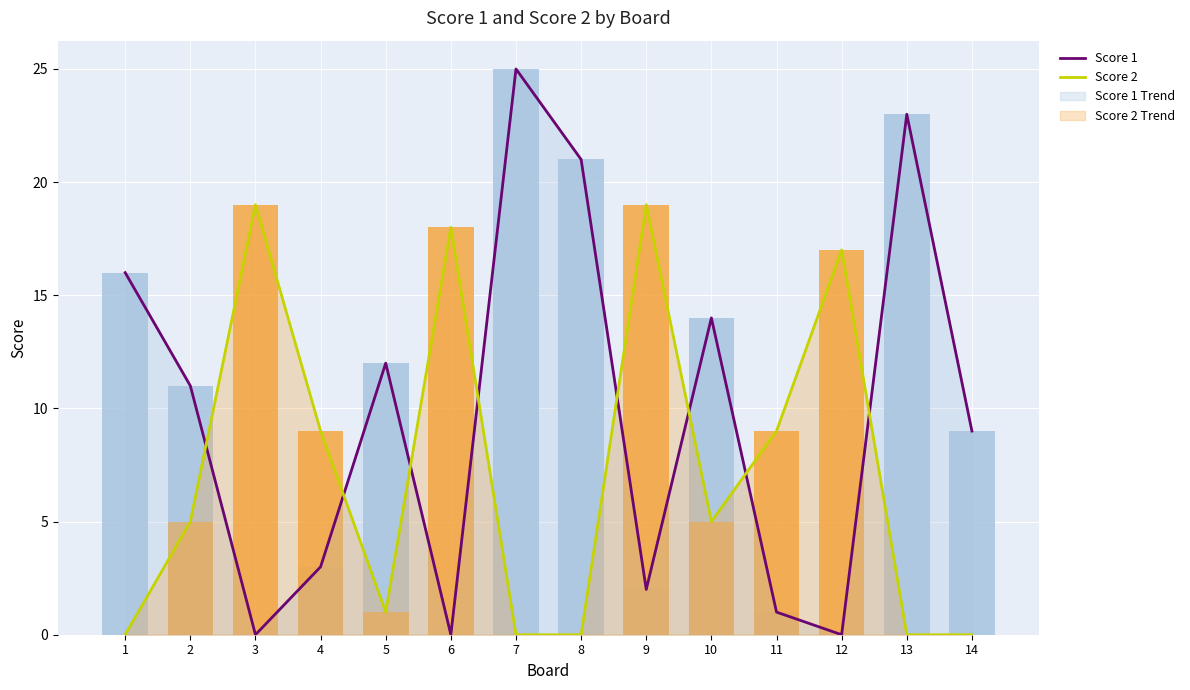

How many data points in Score 2 are above 5?

6